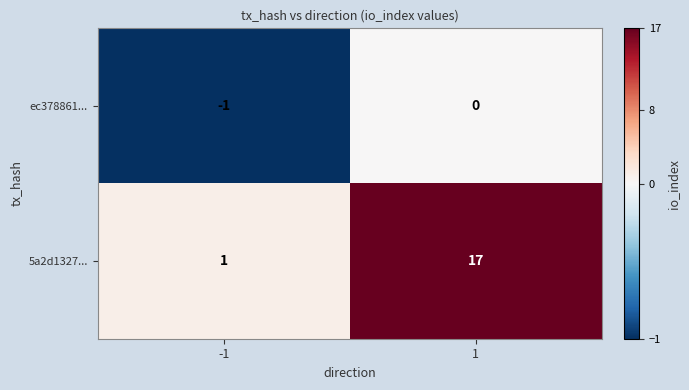

The 5a2d1327... series shows 17 at 1. True or false?

True